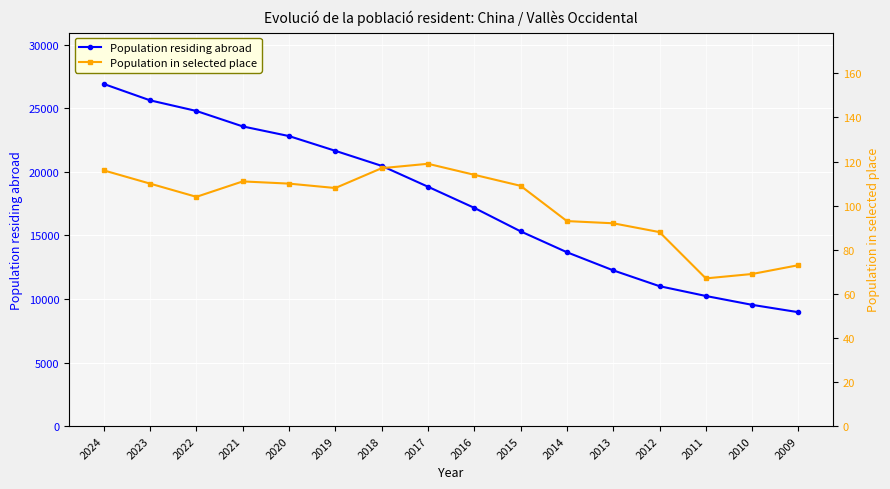

How many values in the Population in selected place series are below 109?

8